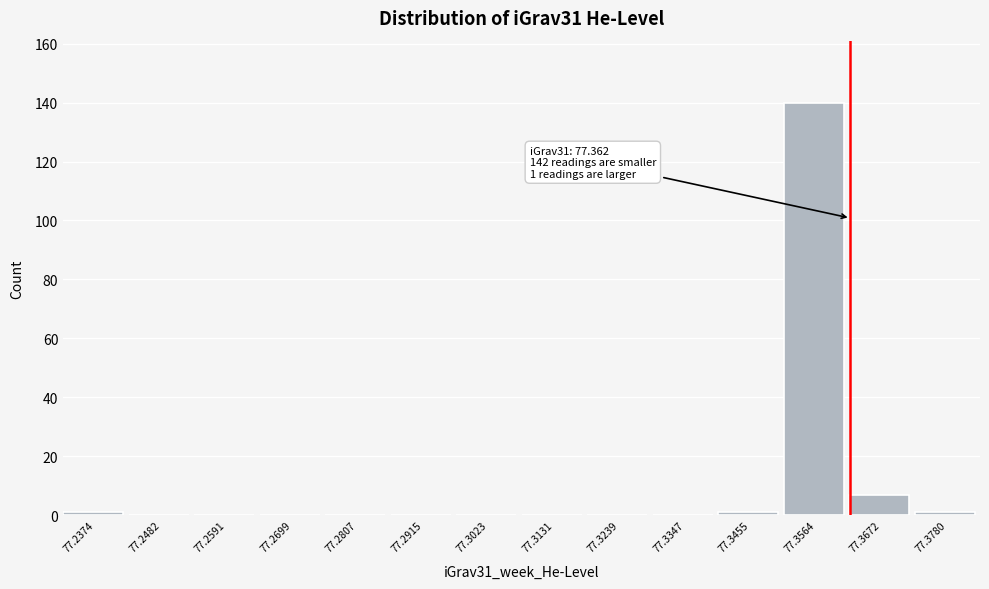

Which range on the x-axis has the tallest bar?

77.350 to 77.362